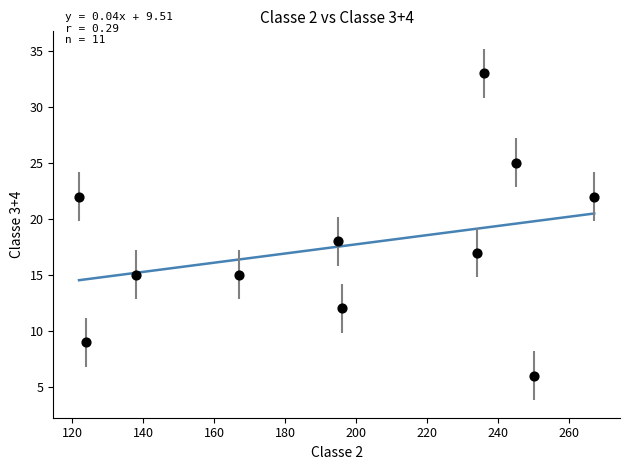

What Y value in the scatter plot is closest to 19?

18